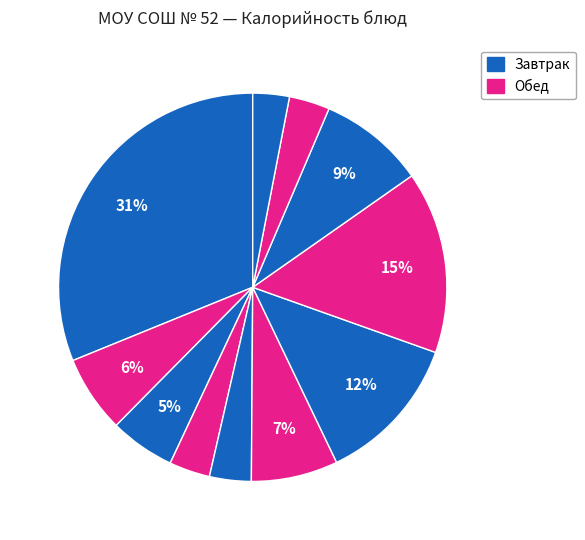

How many slices are in this pie chart?

11